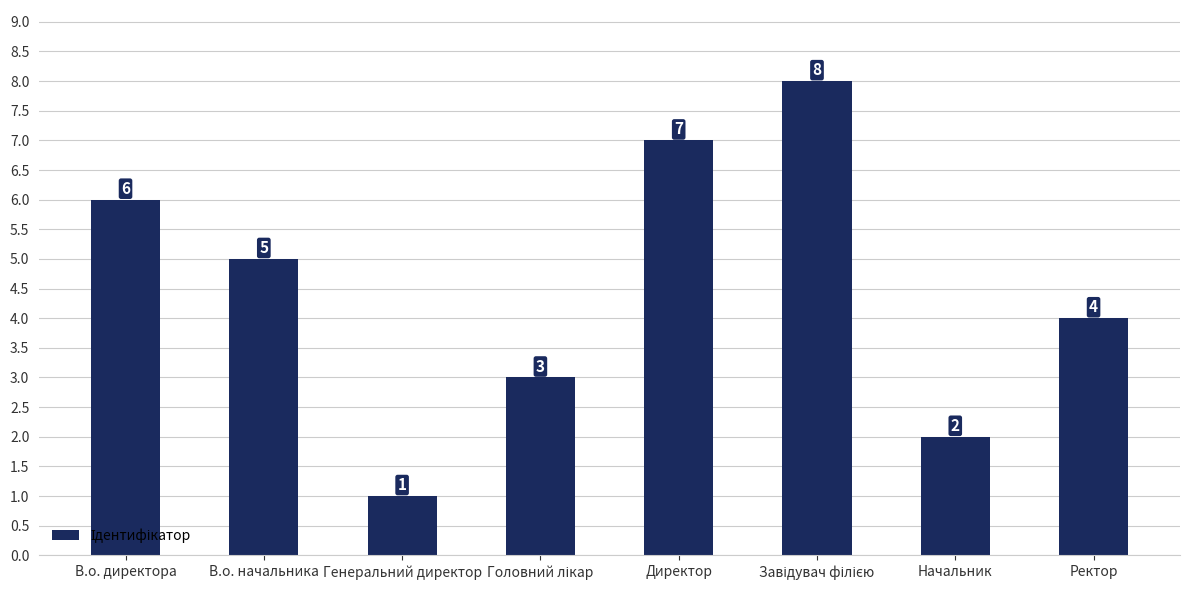

What is the sum of the values at Начальник and Ректор?

6